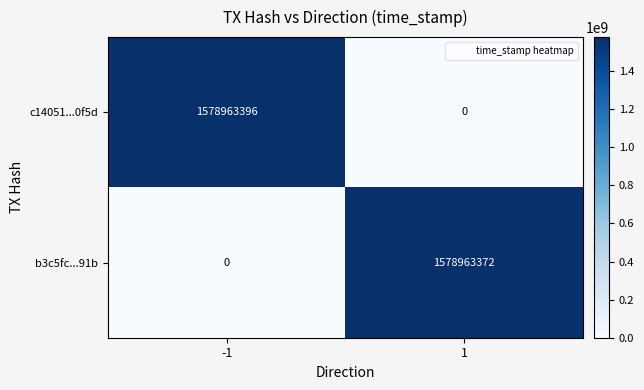

Is it true that c14051...0f5d equals 0 at 1?

True